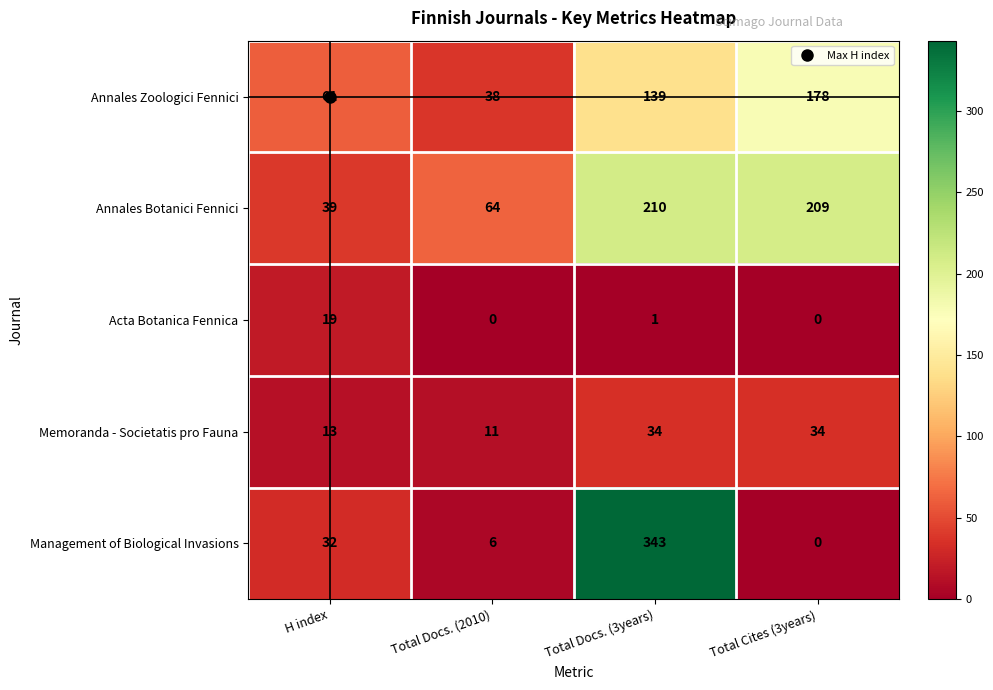

True or false: Annales Botanici Fennici has a value of 15 at H index.

False